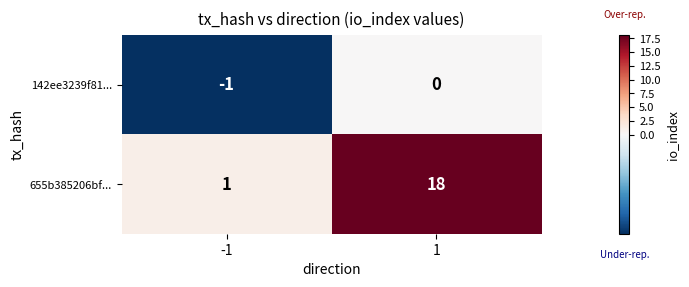

Is the value of 655b385206bf... at -1 greater than the value of 142ee3239f81... at -1?

Yes